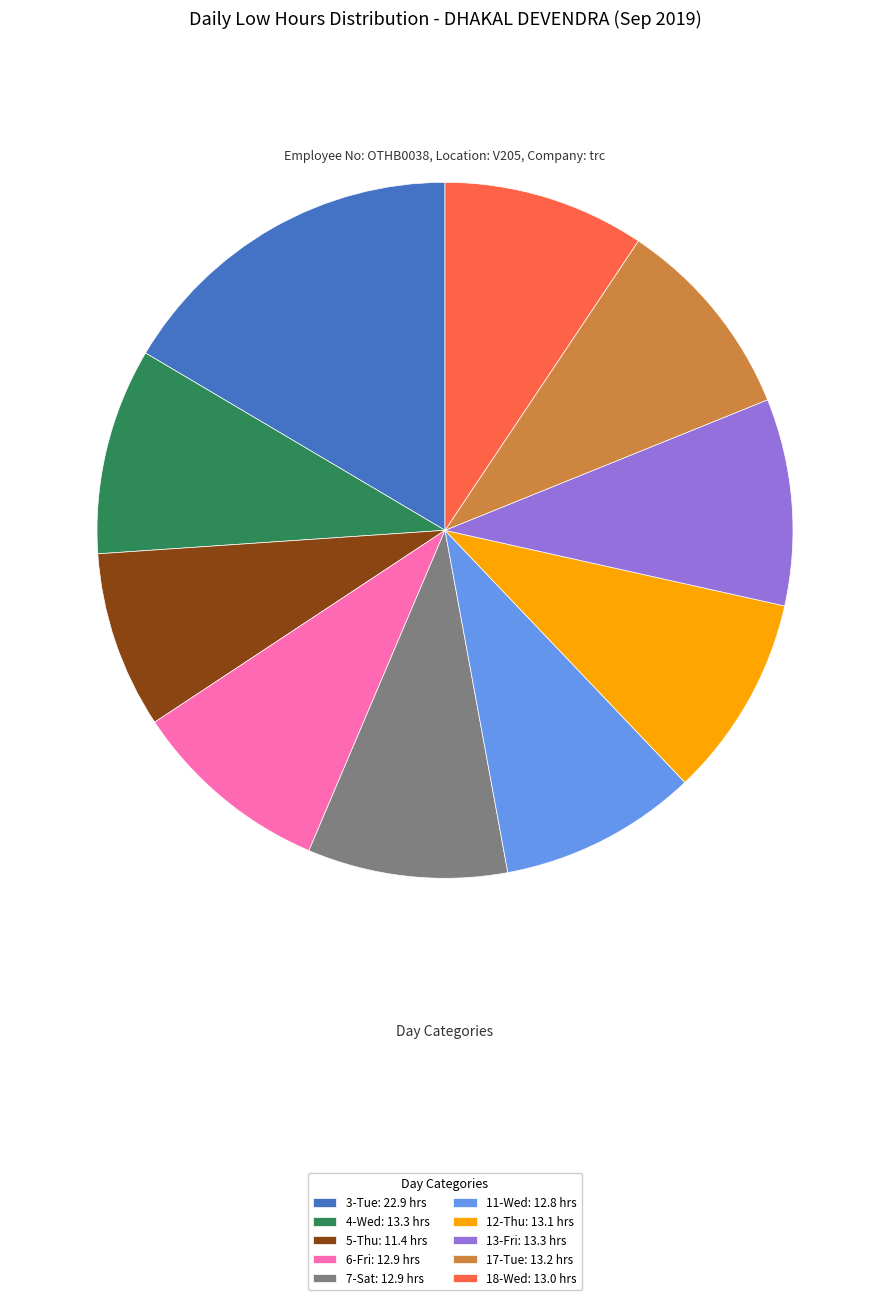

Which category has the smallest portion of the pie?

5-Thu